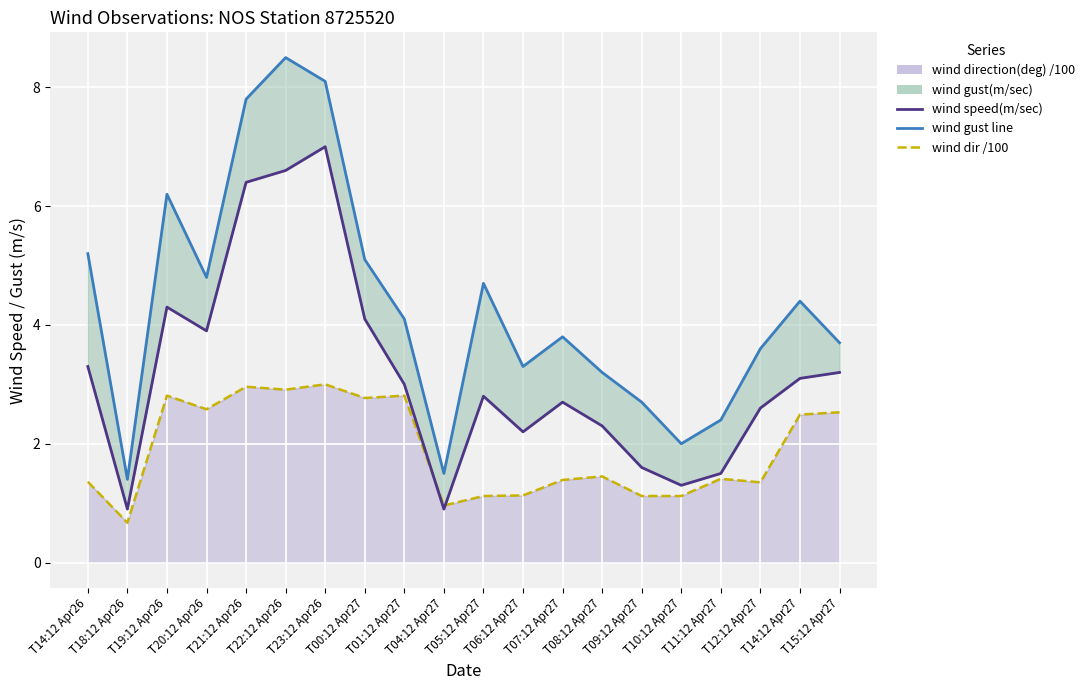

At which category does the chart reach its peak across all series?

T22:12 Apr26